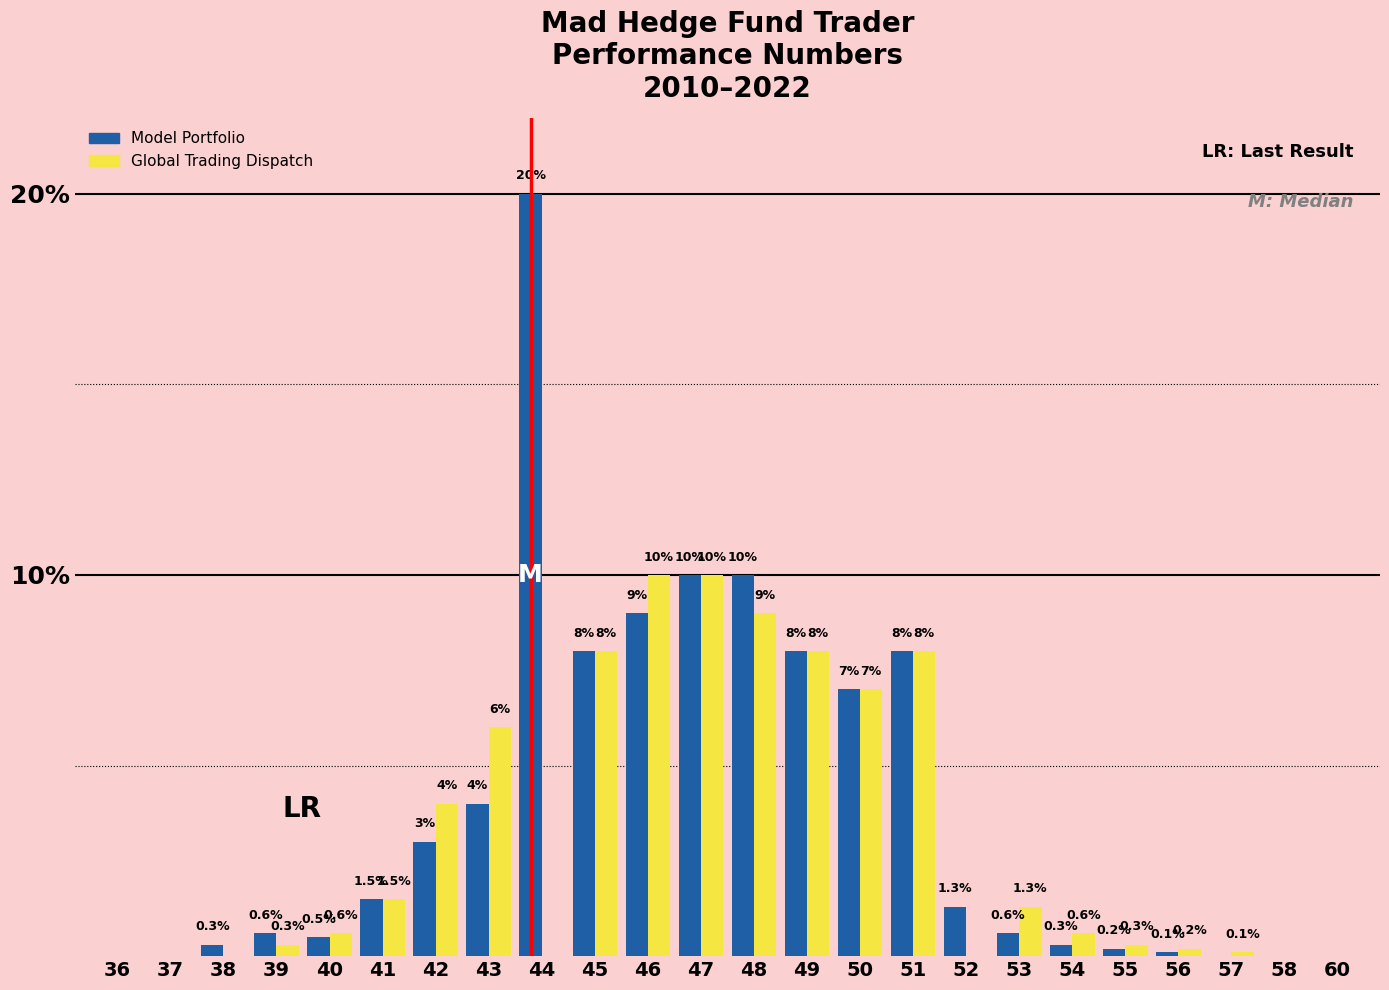

Between 38 and 43, which series saw the biggest shift?

Global Trading Dispatch